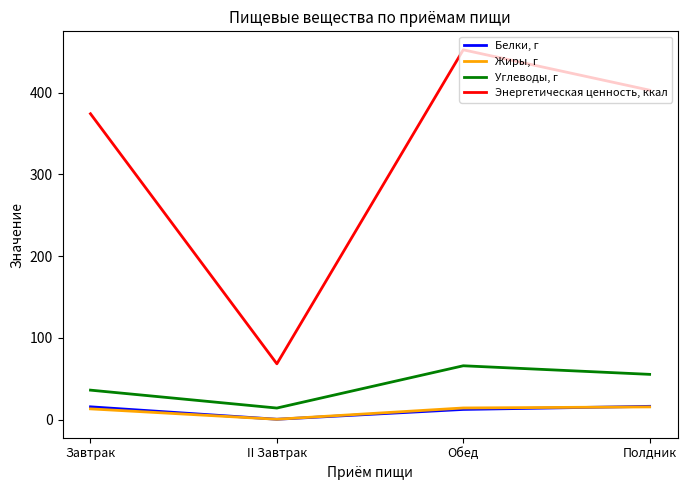

How many values in the Белки, г series exceed 15?

2